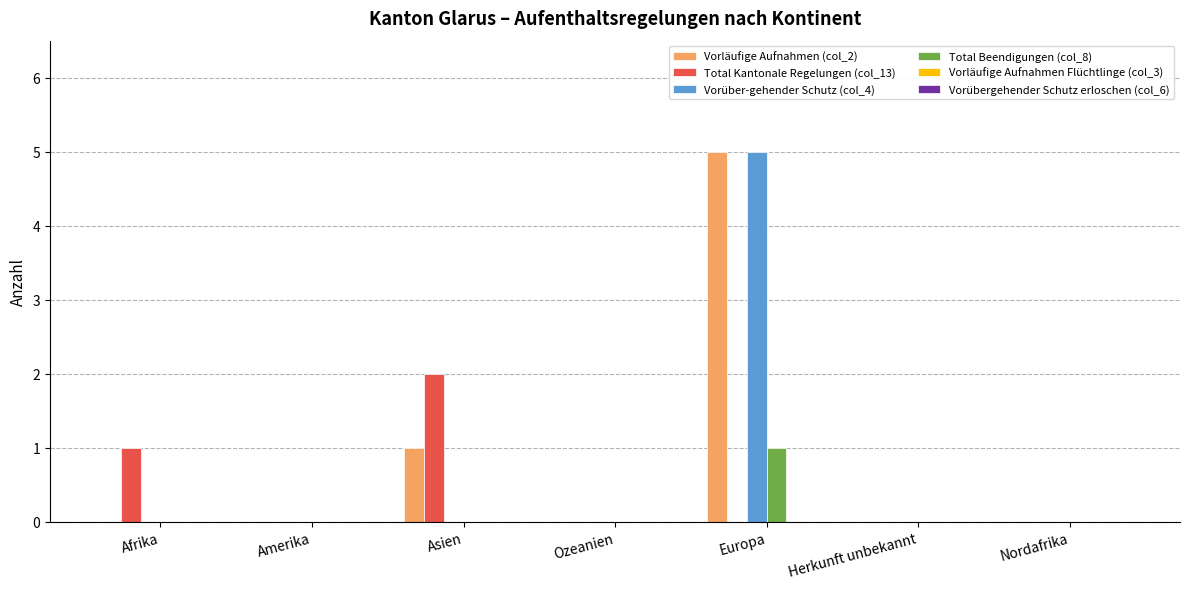

Is it true that Total Kantonale Regelungen (col_13) equals -1 at Europa?

False